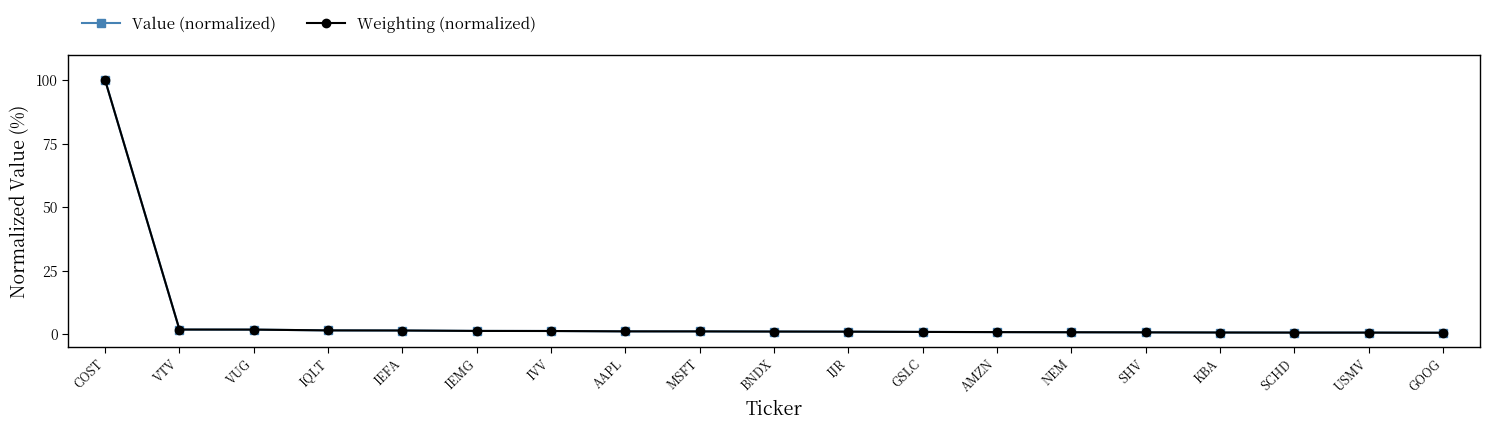

What is the label of the 5th point from the left?

IEFA